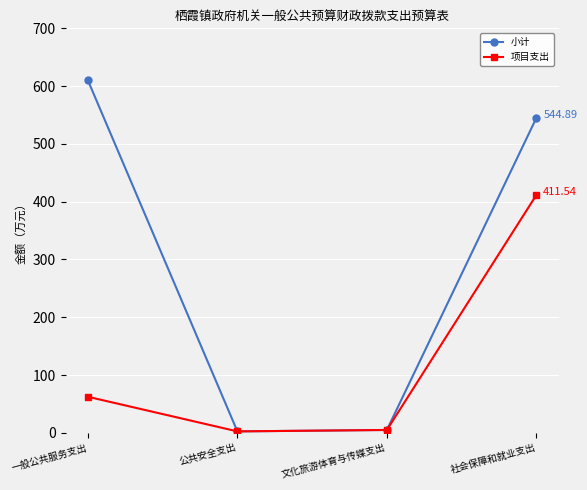

Between 一般公共服务支出 and 文化旅游体育与传媒支出, which series saw the biggest shift?

小计